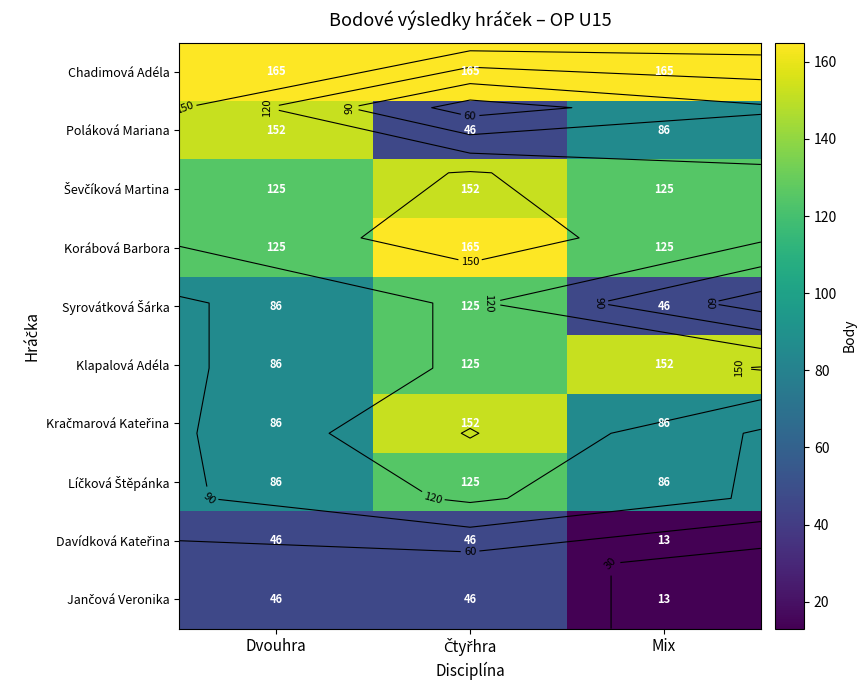

Where is Jančová Veronika nearest to the value 29?

Mix